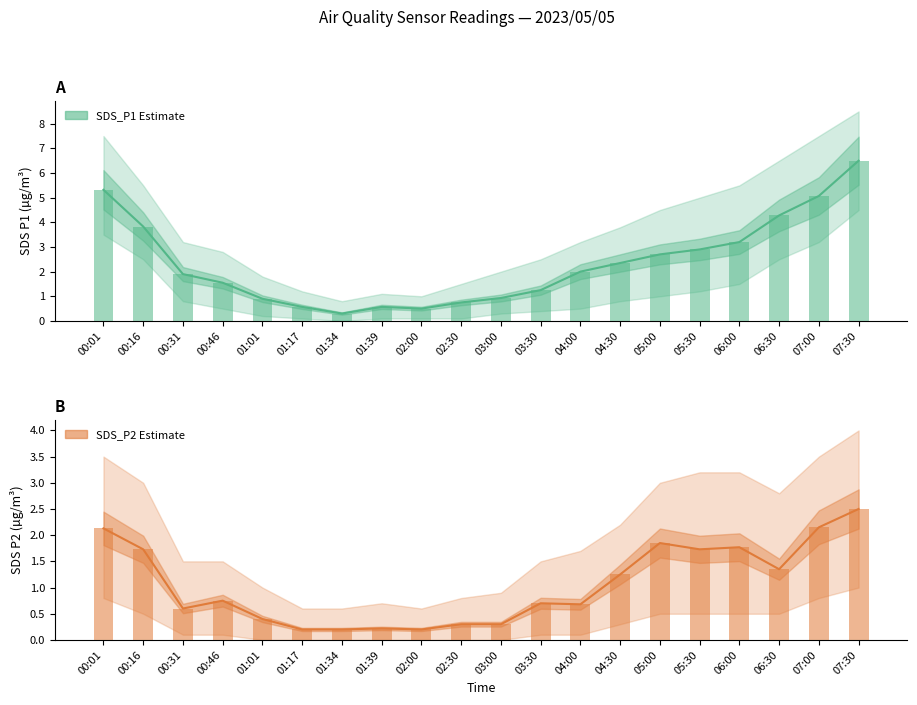

What is the total value across all series at 06:30?

5.6